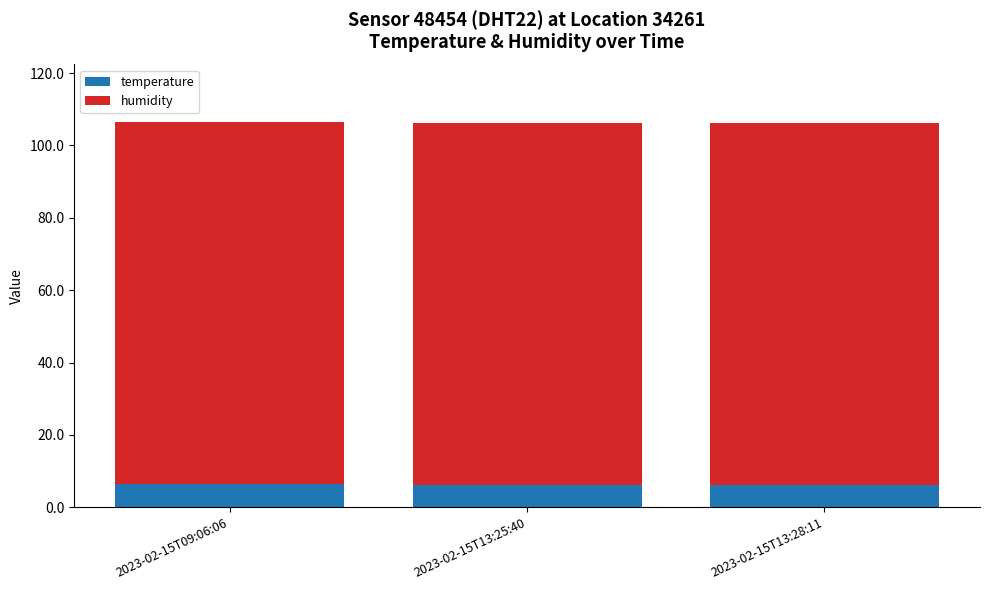

What is the total value across all series at 2023-02-15T13:28:11?

106.2